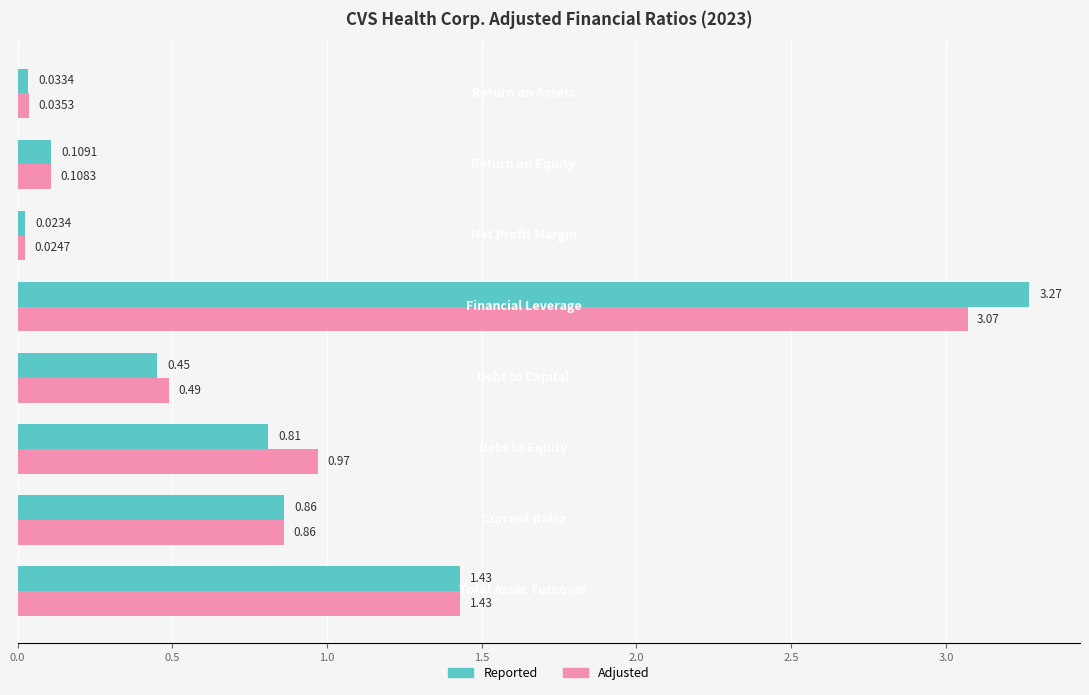

List the series in order of their peak value, lowest first.

Adjusted, Reported